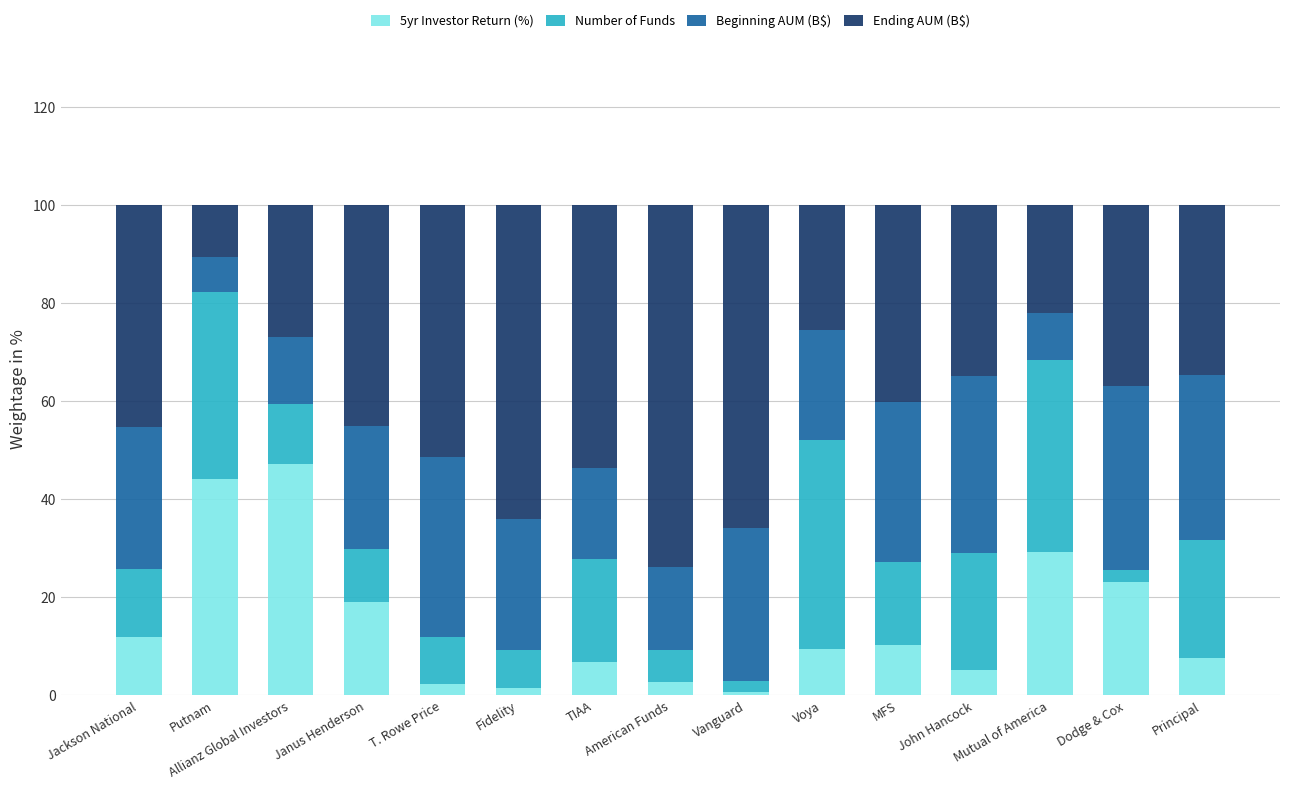

Does the chart contain stacked bars?

Yes